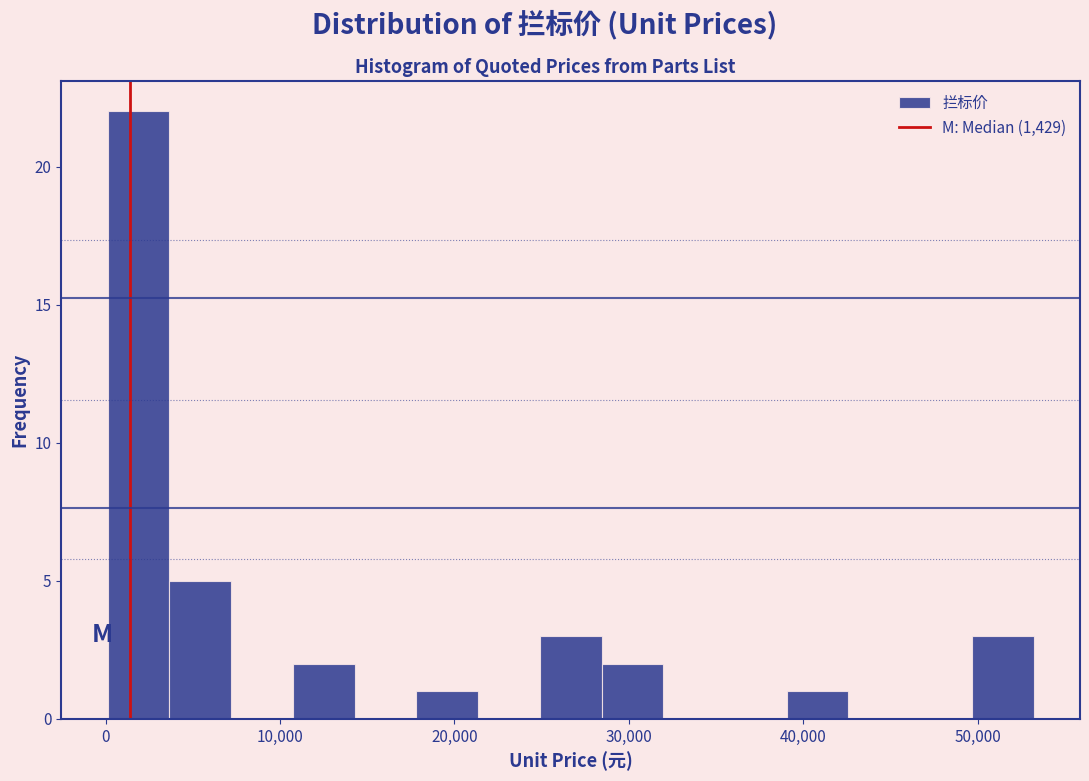

Read against the x-axis, roughly where is the centre of the tallest bar?

2000